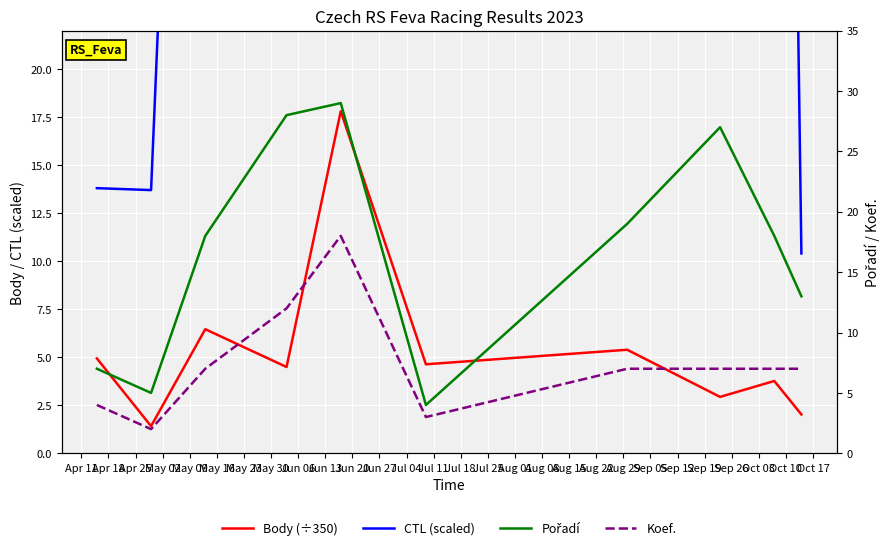

The CTL (scaled) series shows 9.4 at Apr 11. True or false?

False